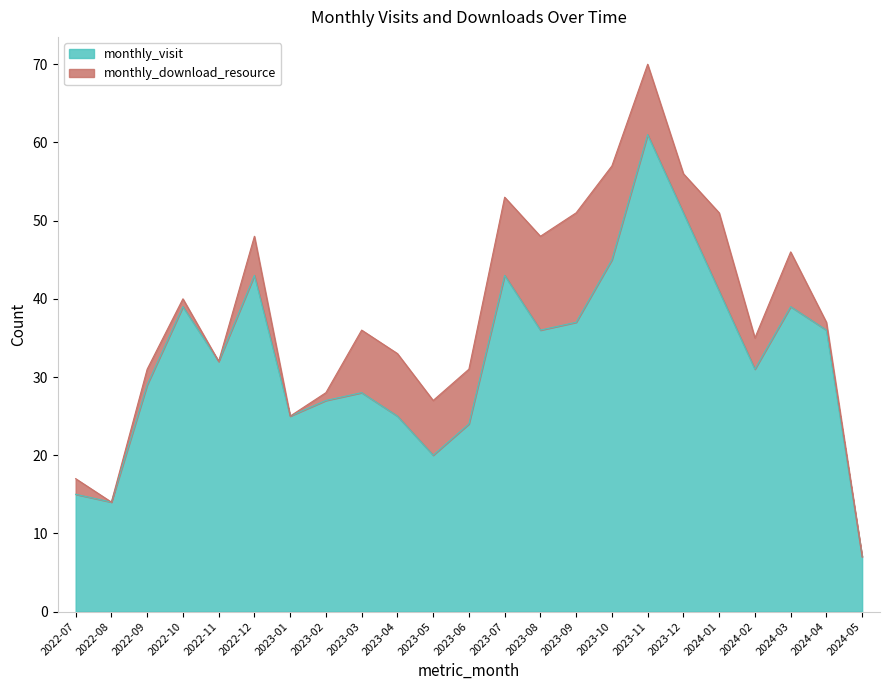

What is the change in value from 2022-11 to 2023-12?

+19